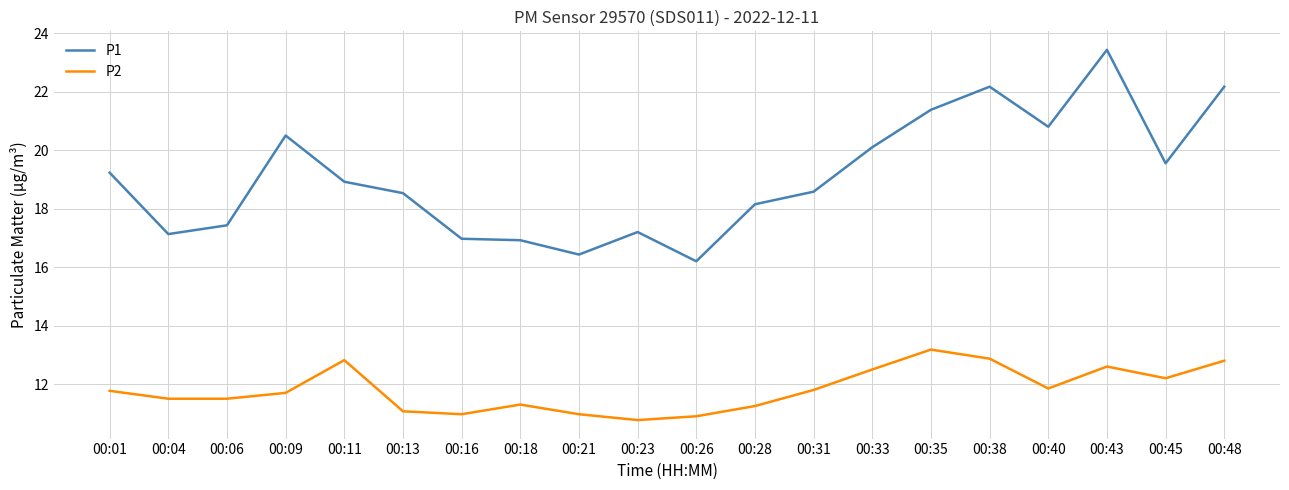

What is the sum of the P2 values at 00:09 and 00:16?

22.7